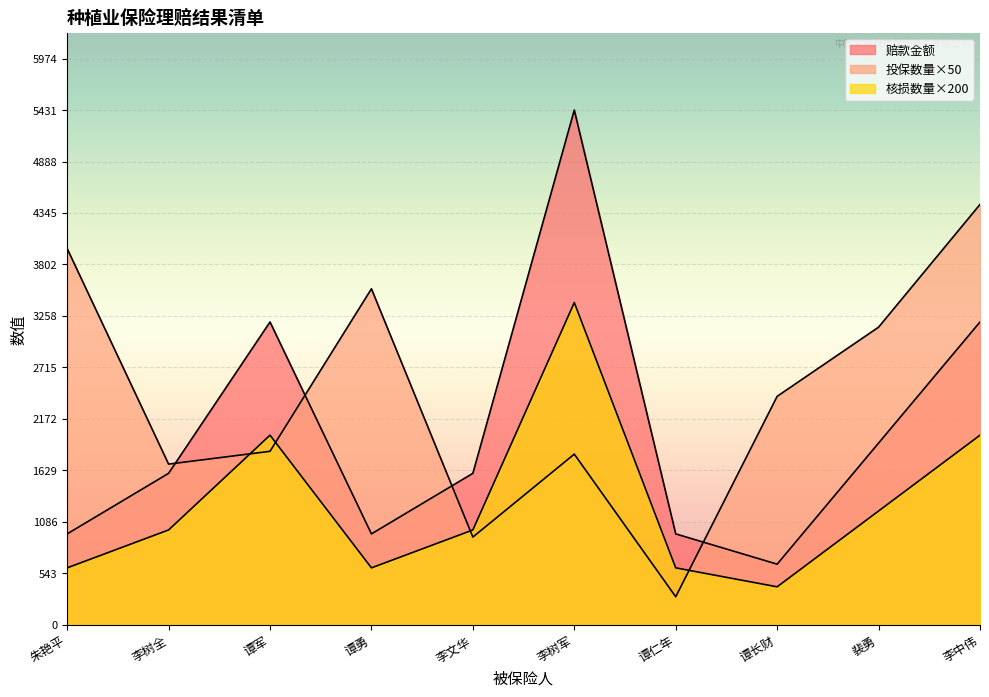

True or false: 核损数量 and 赔款金额 cross at least once.

False